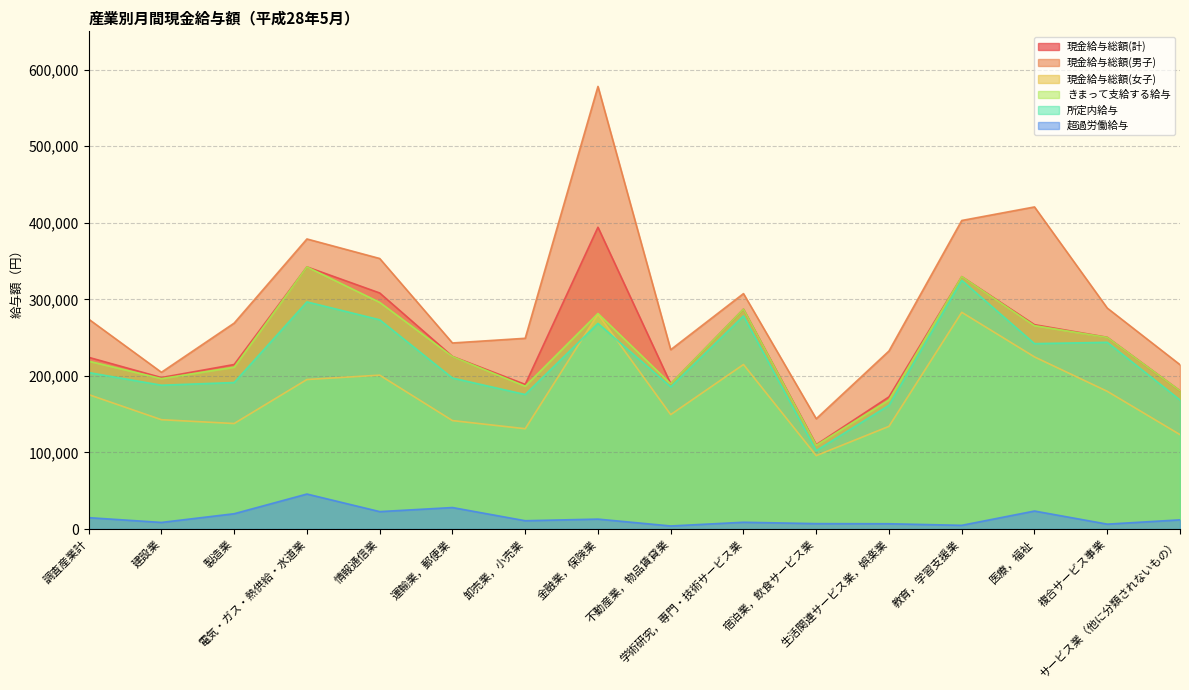

What is the total value across all series at 卸売業，小売業?

942099